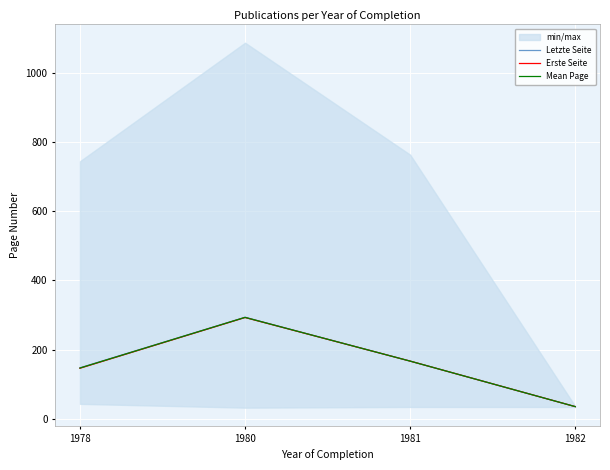

Where does the Mean Page series first go above 166?

1980